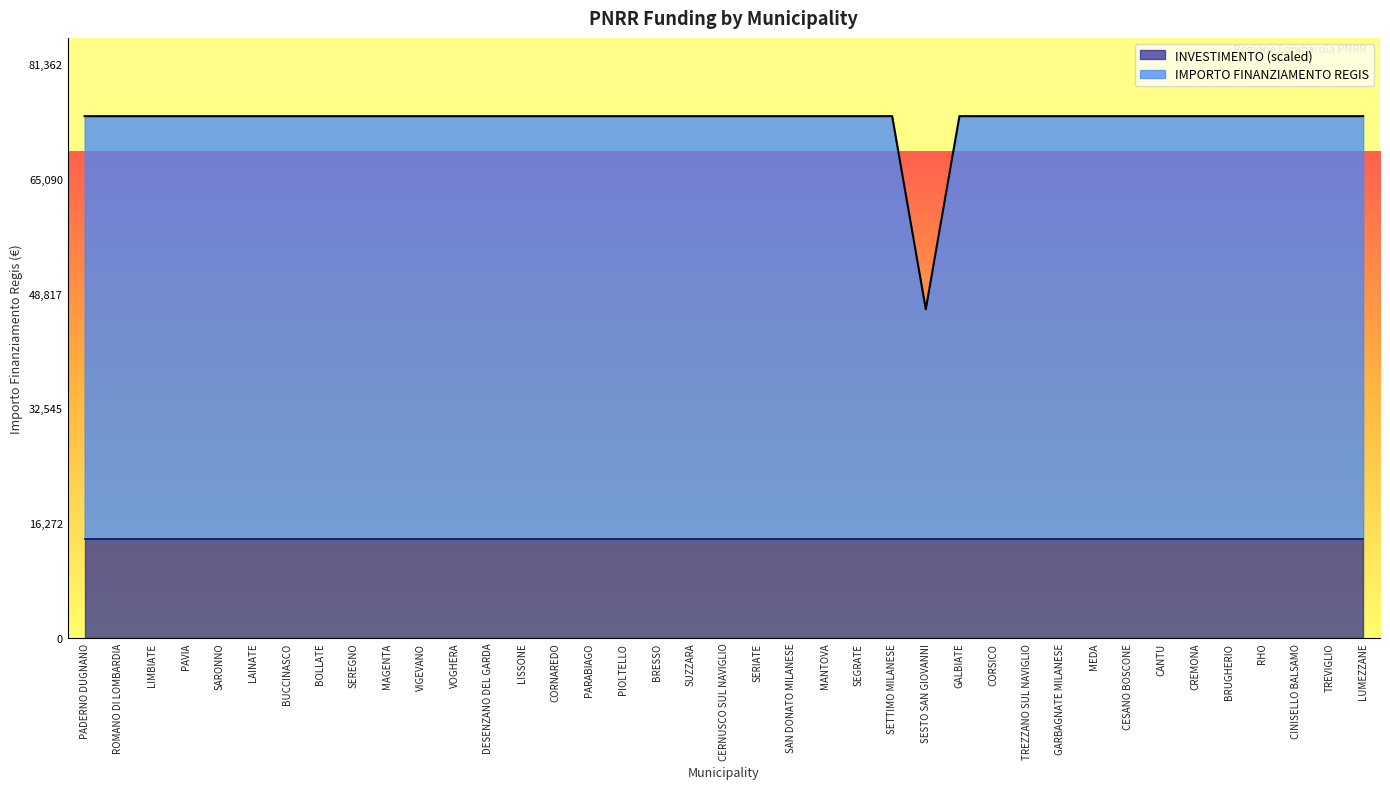

What is the average value?

73264